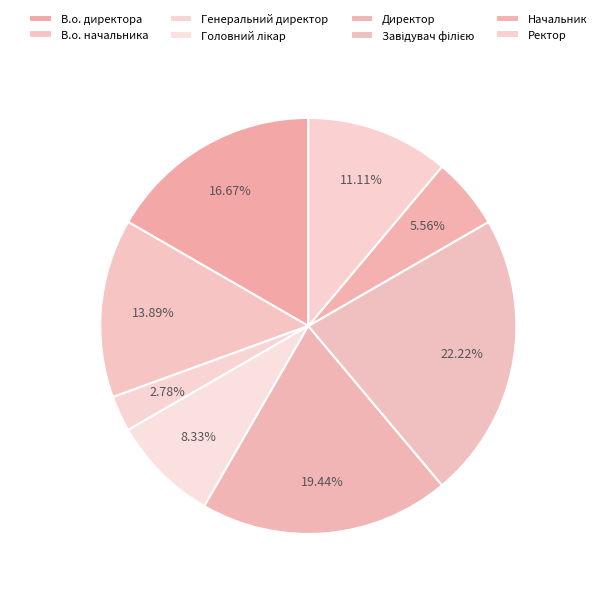

How many segments does this pie chart have?

8